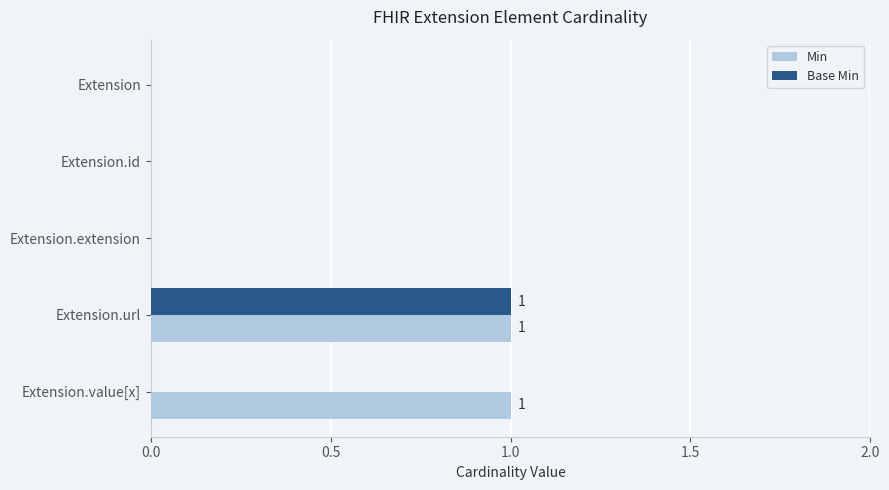

Which series changed the most between Extension and Extension.value[x]?

Min